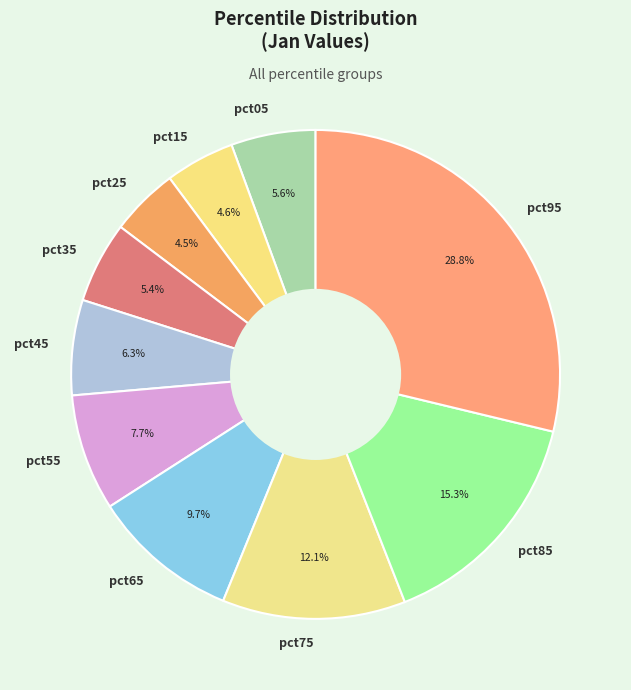

Combined, what portion of the pie is pct85 and pct15?

19.9%